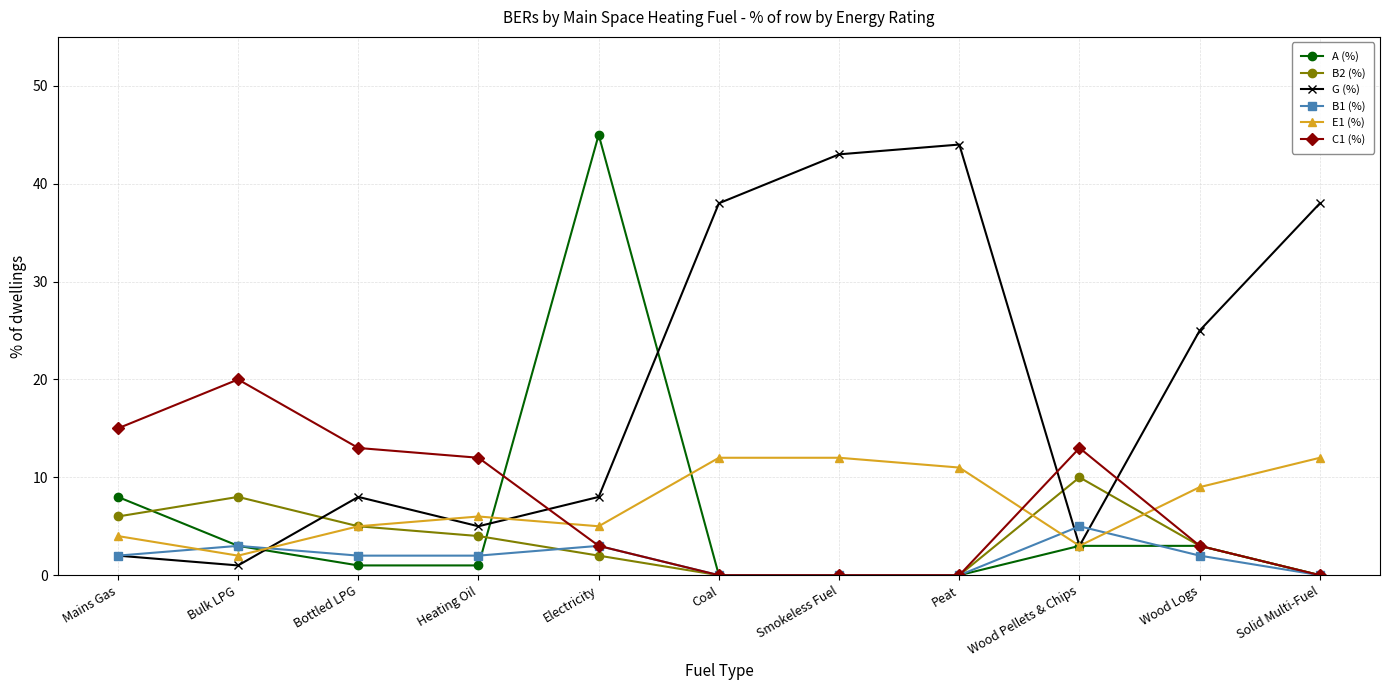

At which category is the sum across all series the highest?

Electricity